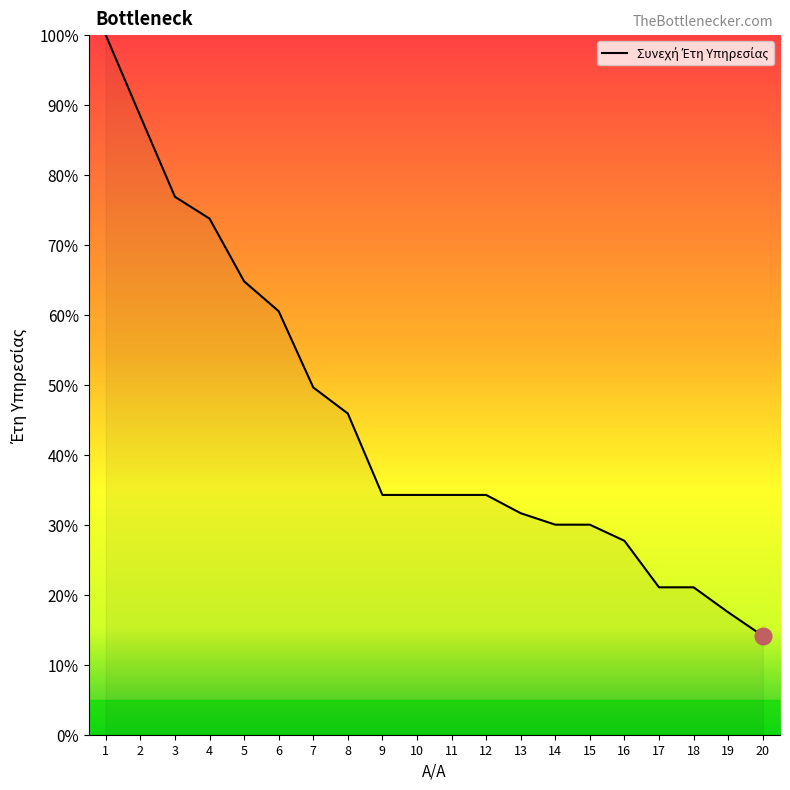

True or false: the data shows 100.0 at 1.

True